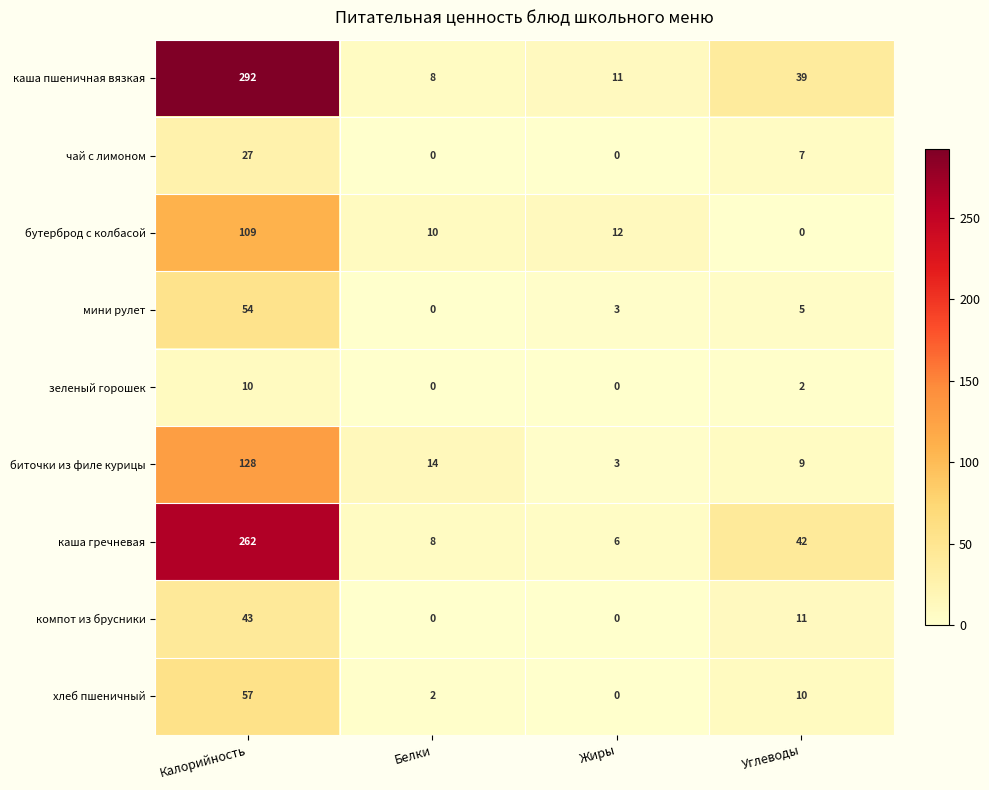

Which series has the largest total across all categories?

каша пшеничная вязкая